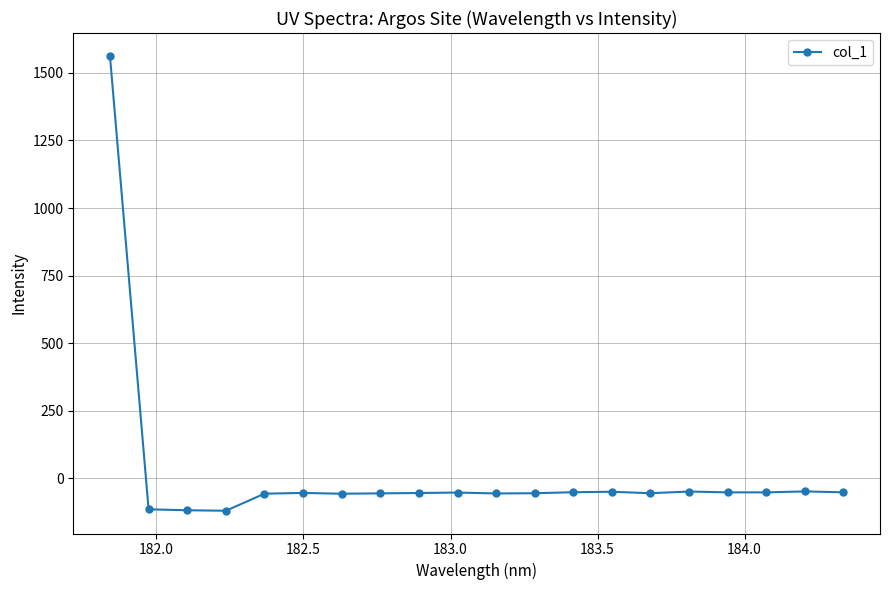

What is the difference between the second highest and minimum values?

71.6